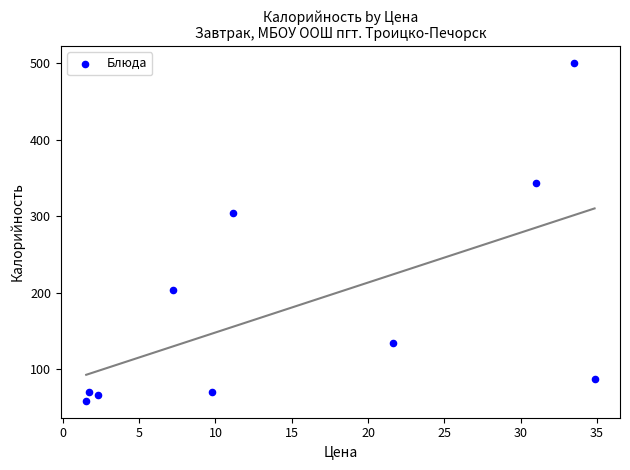

What Y value in the scatter plot is closest to 279?

304.0